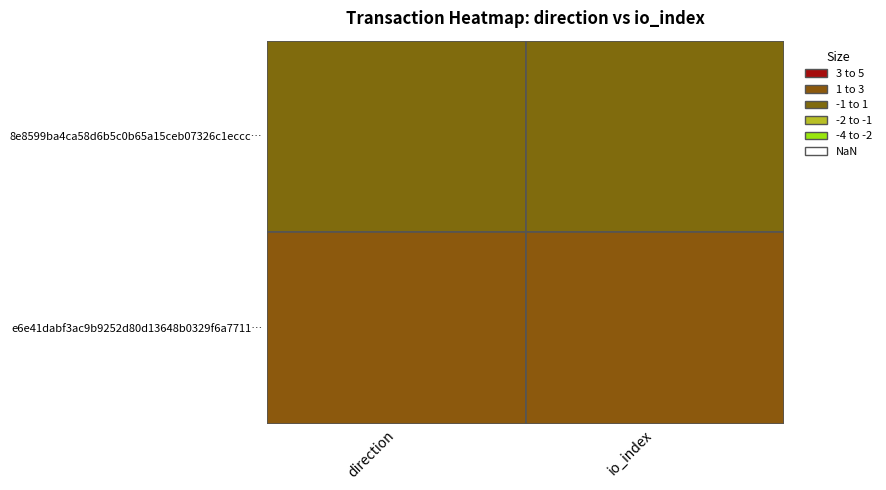

Is it true that e6e41dabf3ac9b9252d80d13648b0329f6a7711 equals 0 at direction?

False